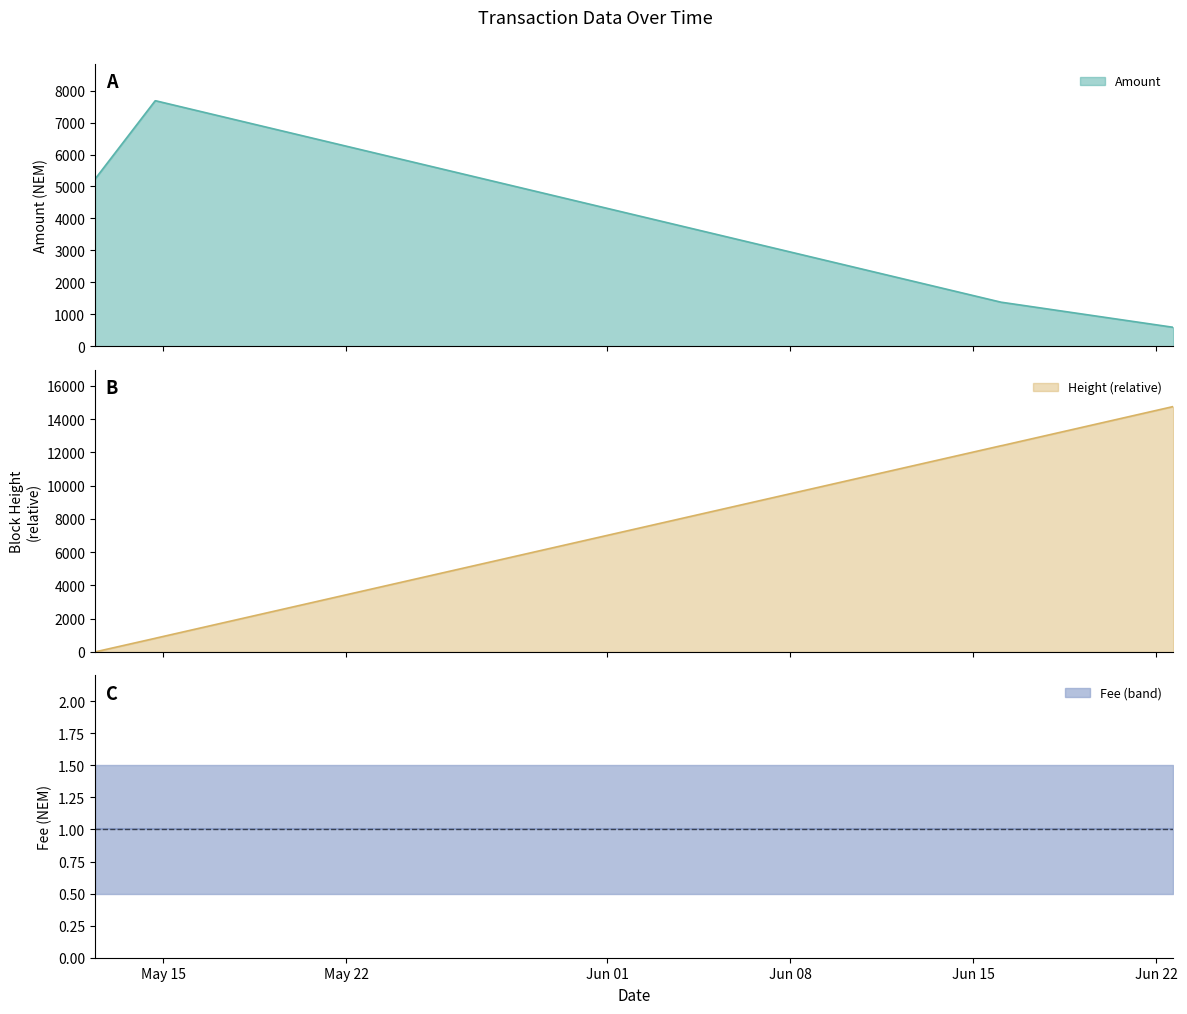

What is the difference between the Height values at 2017-05-14 16:31:15 and 2017-05-14 17:17:25?

13.0